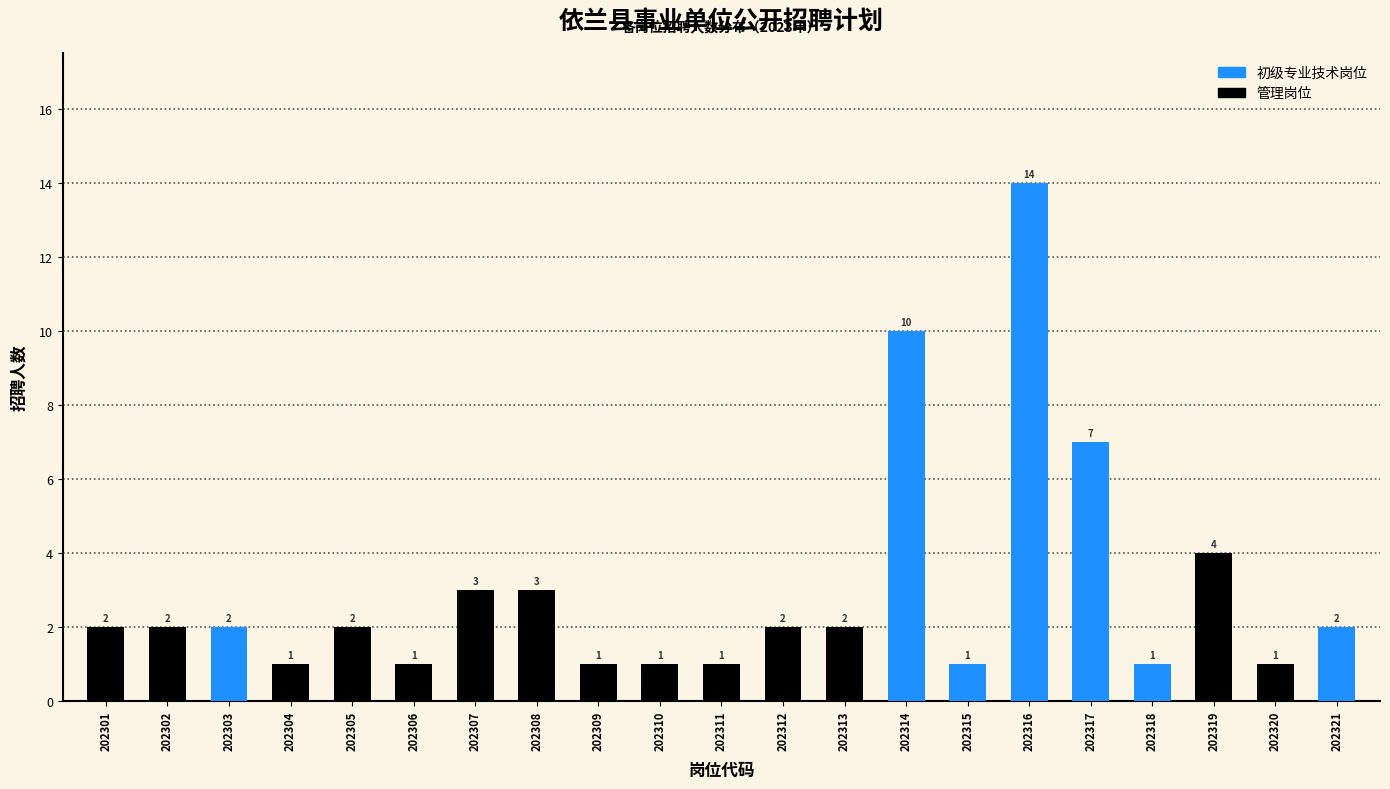

How many data points does each series have?

21